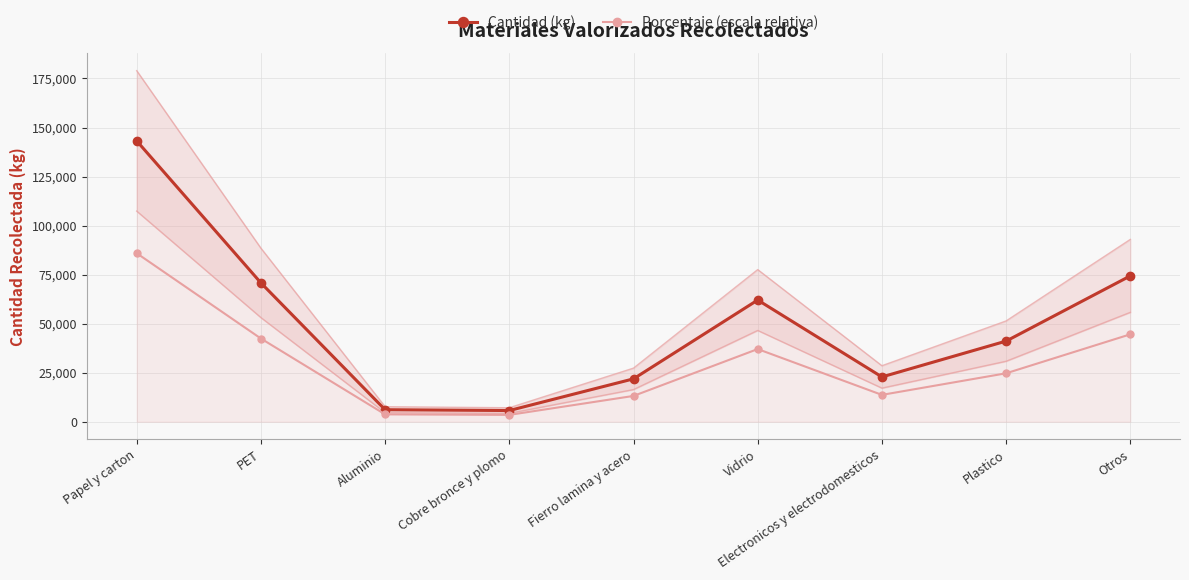

Rank the series by their average value, from lowest to highest.

Porcentaje (escala relativa), Cantidad (kg)